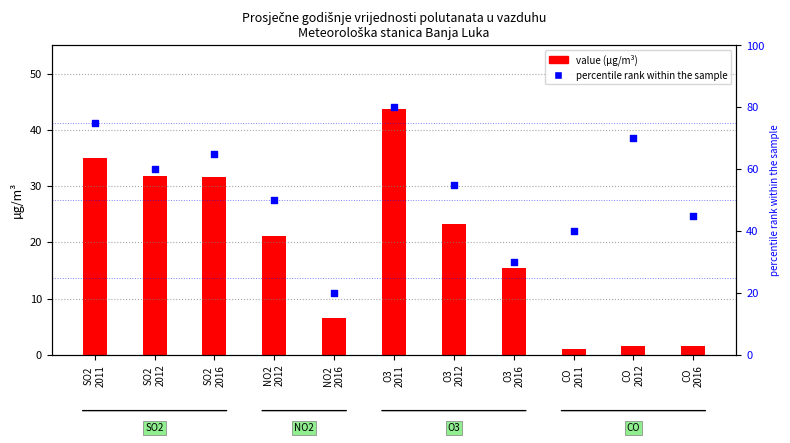

Which series contains the highest Y value?

percentile rank within the sample